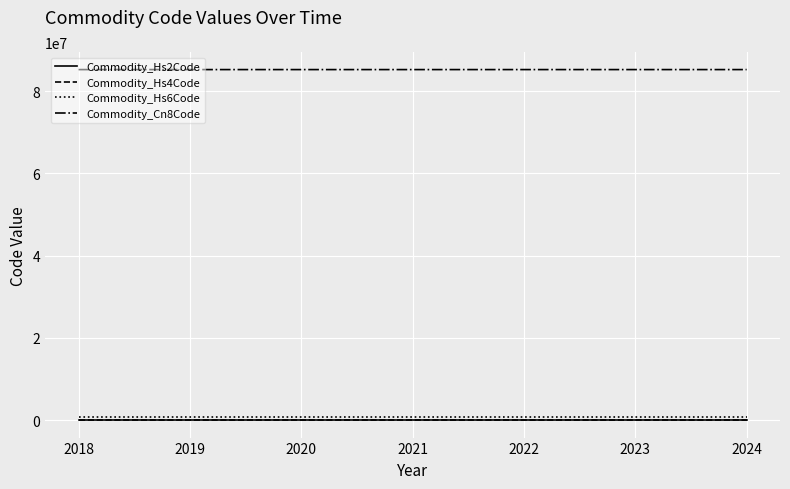

What is the sum of all Commodity_Hs2Code values?

510